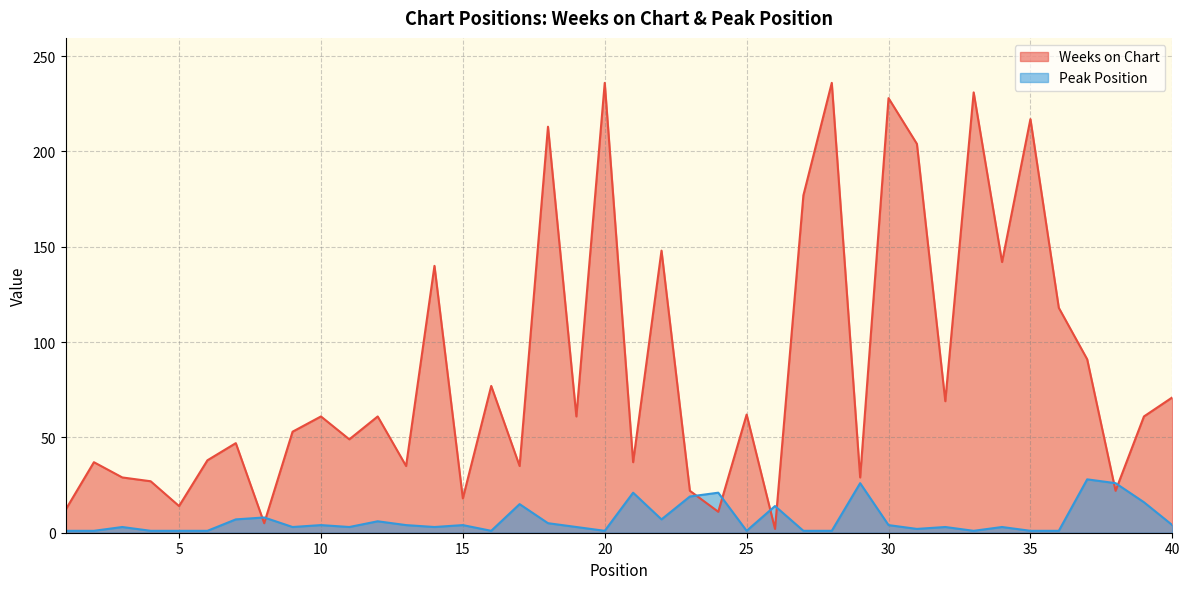

Is the value of Peak Position at 10 greater than the value of Weeks on Chart at 28?

No